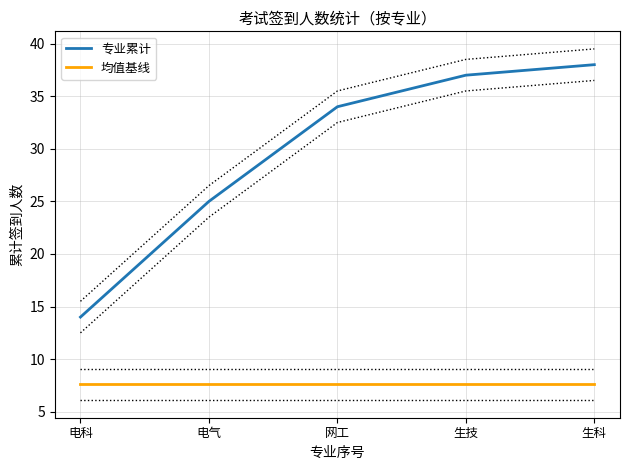

Which series has the largest total across all categories?

专业累计